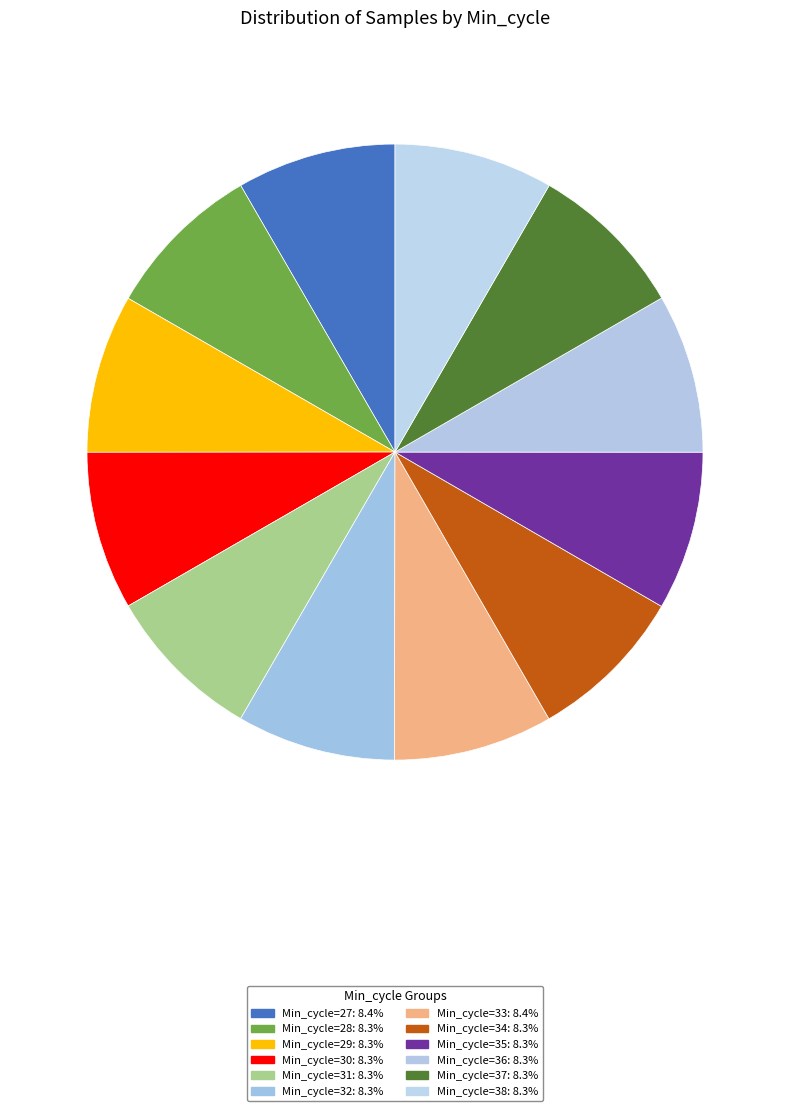

How many slices are in this pie chart?

12